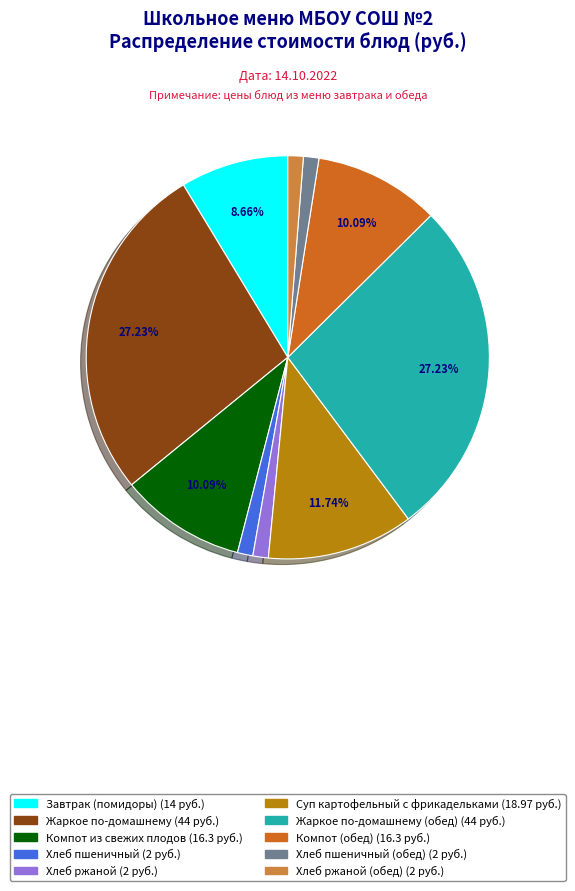

Is there any slice that represents more than half of the pie?

No